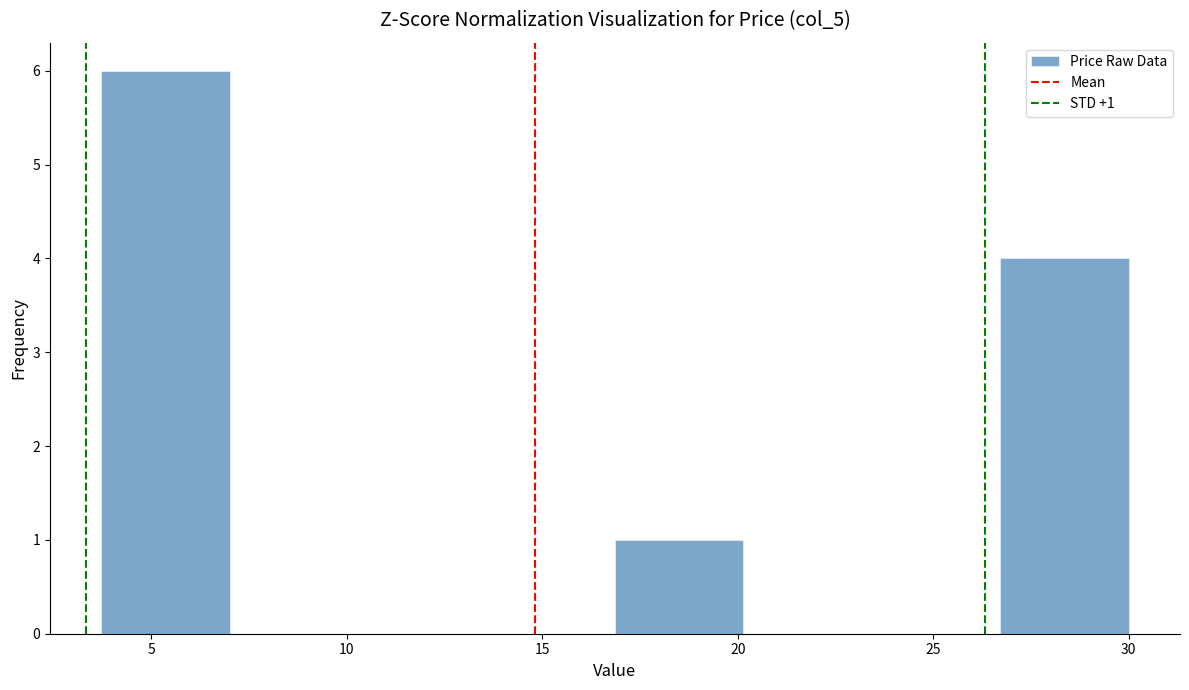

Which range on the x-axis has the tallest bar?

3.5 to 7.0